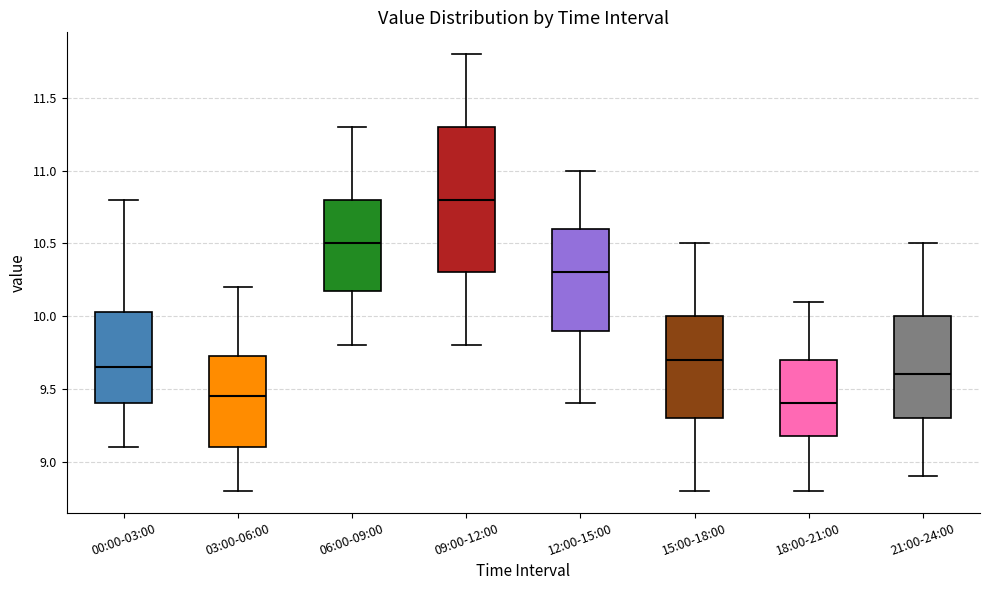

Reading left to right, transcribe this box plot: for each box, give where its median line is, the range the box spans, and where its two whiskers end, as read against the y-axis. The values are not printed on the chart, so give them approximately, as read against the axis.

00:00-03:00: median 9.65, box 9.40 to 10.05, whiskers 9.10 to 10.80
03:00-06:00: median 9.45, box 9.10 to 9.75, whiskers 8.80 to 10.20
06:00-09:00: median 10.50, box 10.20 to 10.80, whiskers 9.80 to 11.30
09:00-12:00: median 10.80, box 10.30 to 11.30, whiskers 9.80 to 11.80
12:00-15:00: median 10.30, box 9.90 to 10.60, whiskers 9.40 to 11.00
15:00-18:00: median 9.70, box 9.30 to 10.00, whiskers 8.80 to 10.50
18:00-21:00: median 9.40, box 9.20 to 9.70, whiskers 8.80 to 10.10
21:00-24:00: median 9.60, box 9.30 to 10.00, whiskers 8.90 to 10.50